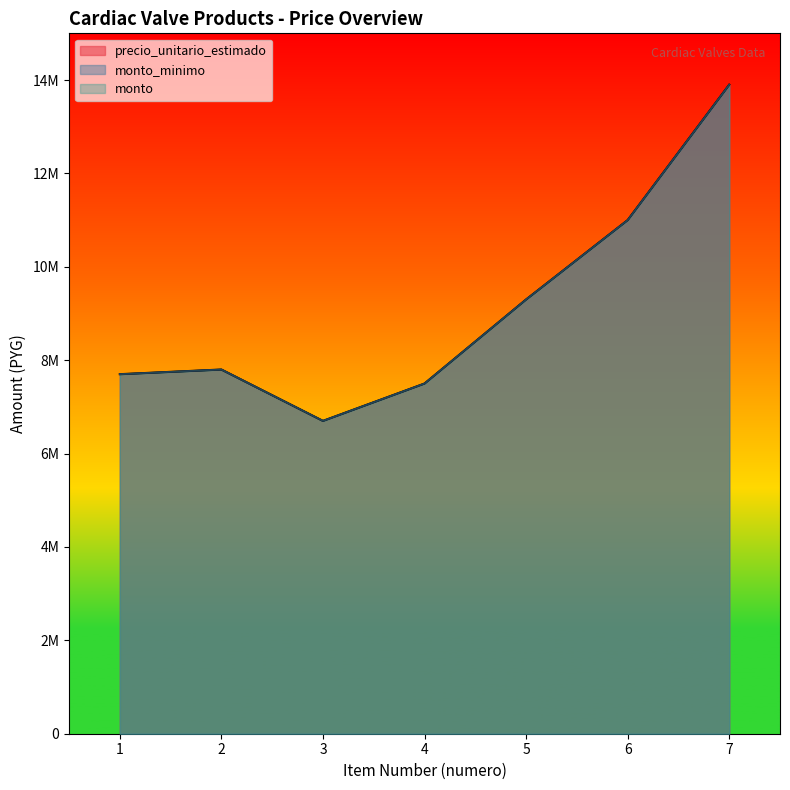

Rank the categories by precio_unitario_estimado value from lowest to highest.

3, 4, 1, 2, 5, 6, 7